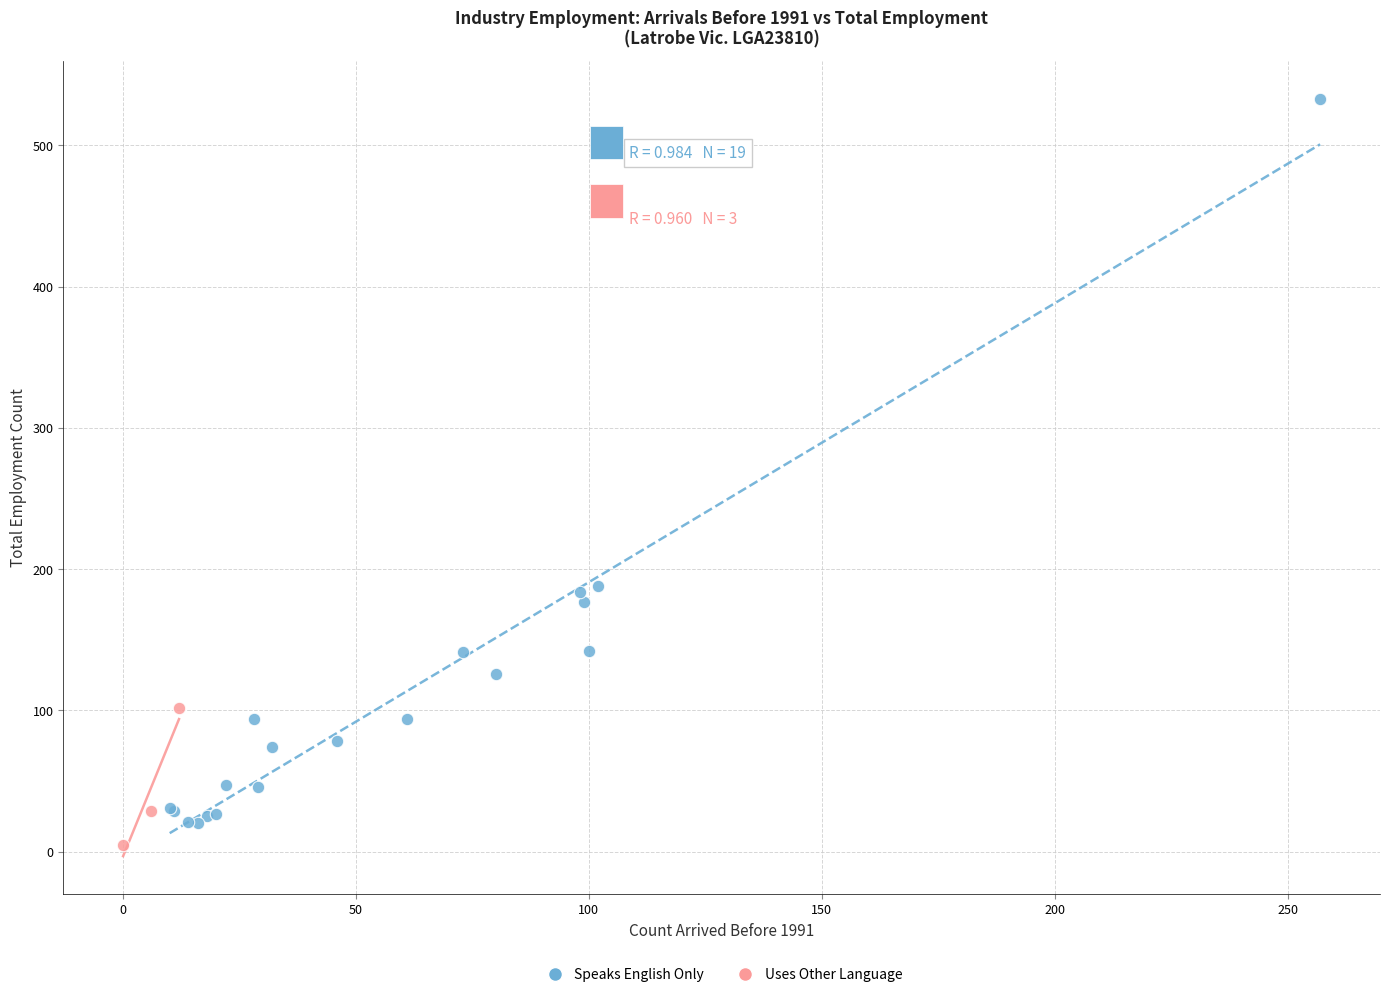

Which series contains the highest Y value?

Speaks English Only